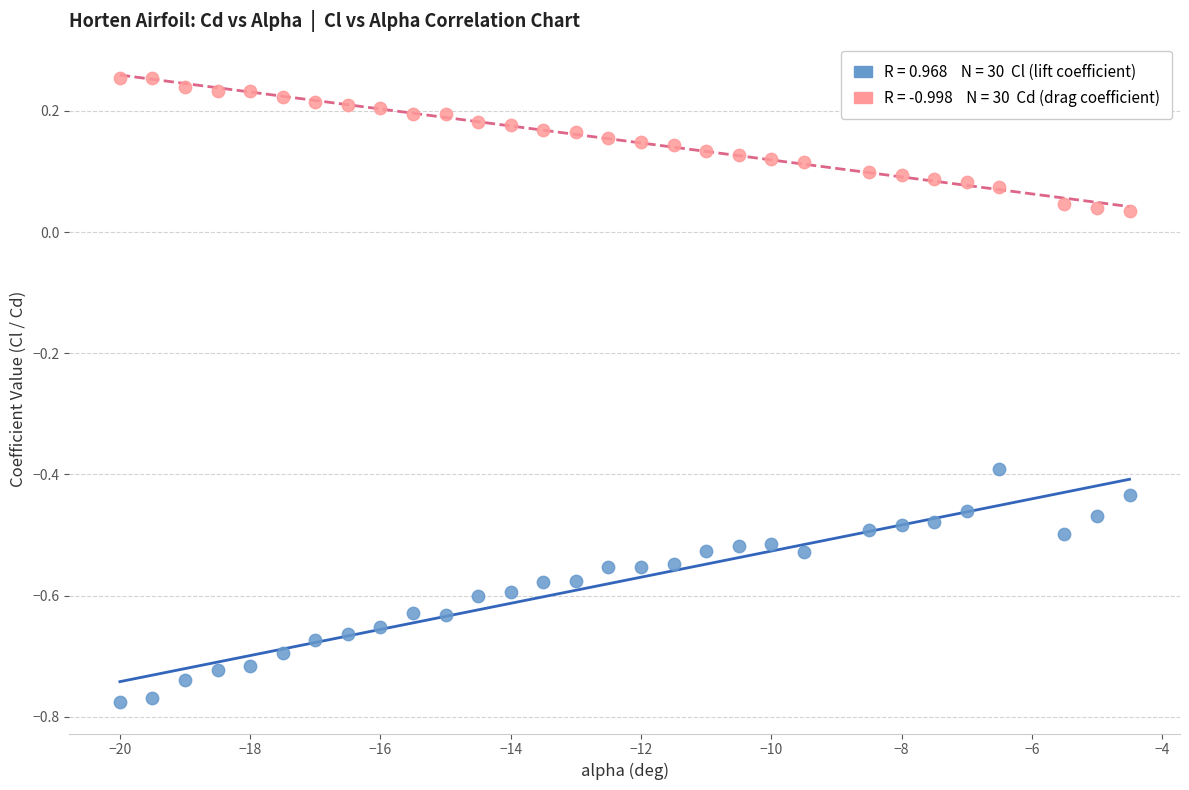

Across all data points, what is the range of X values (max minus min)?

15.5